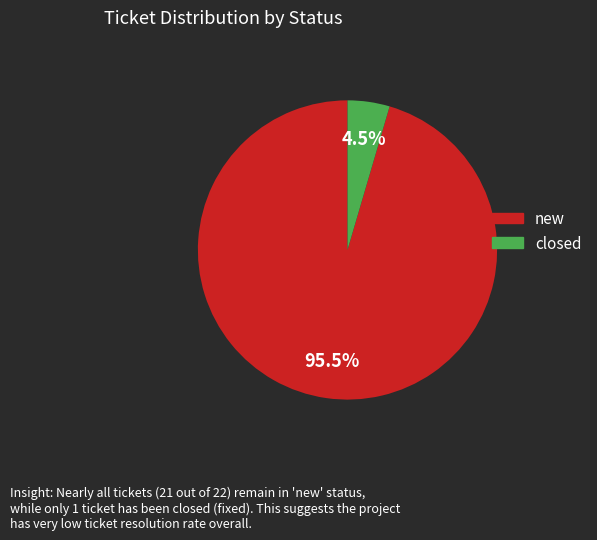

What is the smallest slice in the pie chart?

closed